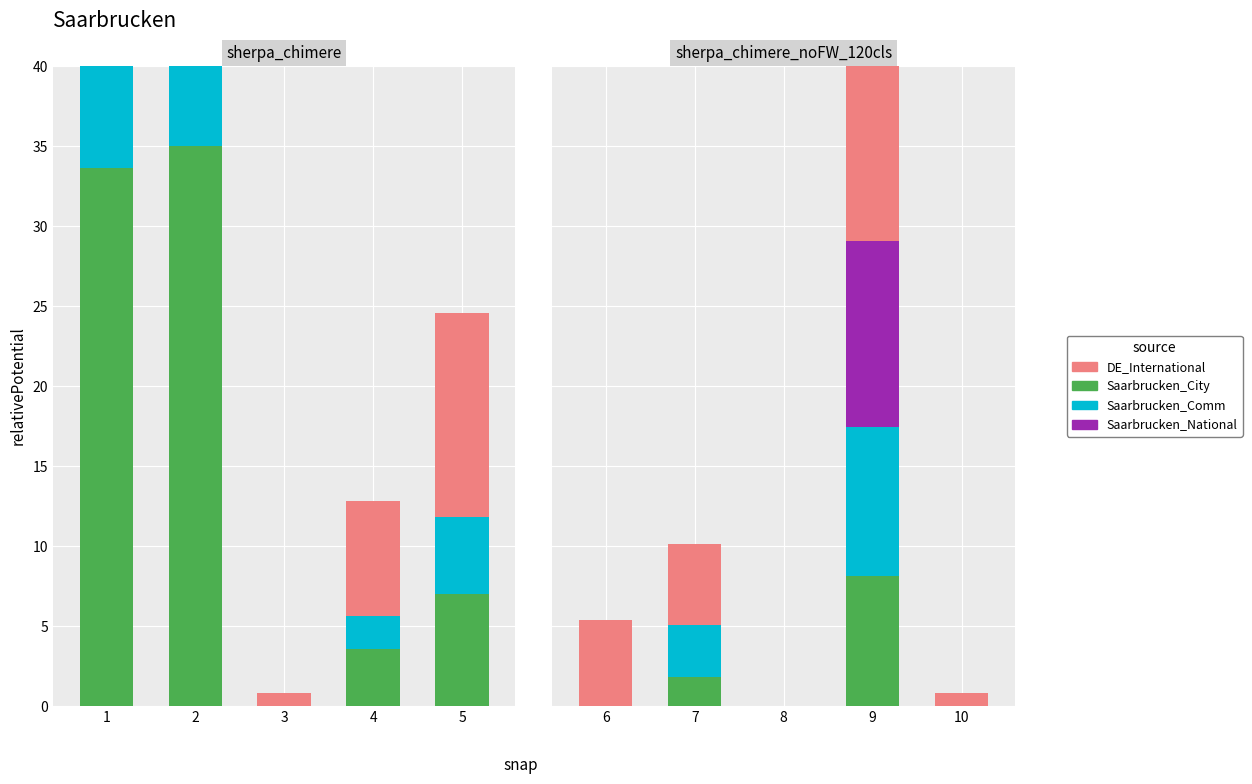

Count the number of data series in this chart.

4